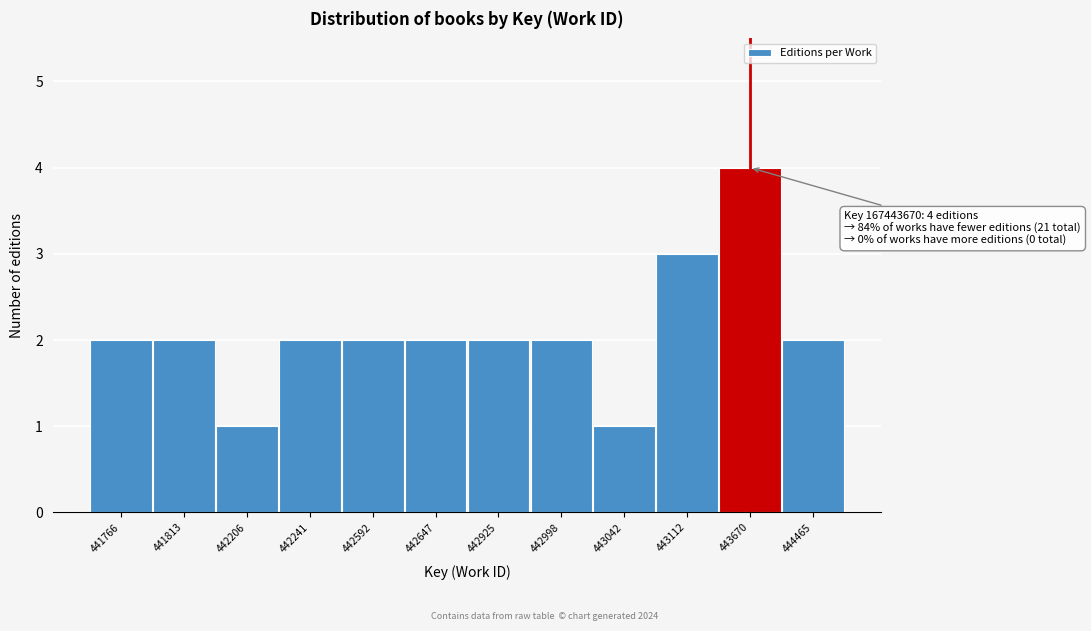

Reading left to right, extract all data points from this chart.

441766=2	441813=2	442206=1	442241=2	442592=2	442647=2	442925=2	442998=2	443042=1	443112=3	443670=4	444465=2